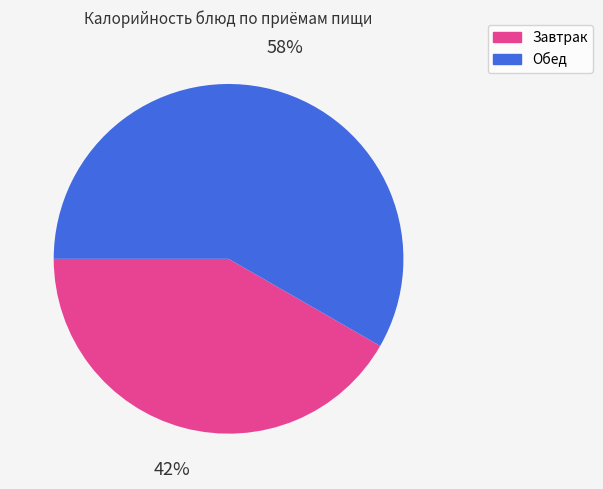

Is the sum of Завтрак and Обед greater than half?

Yes